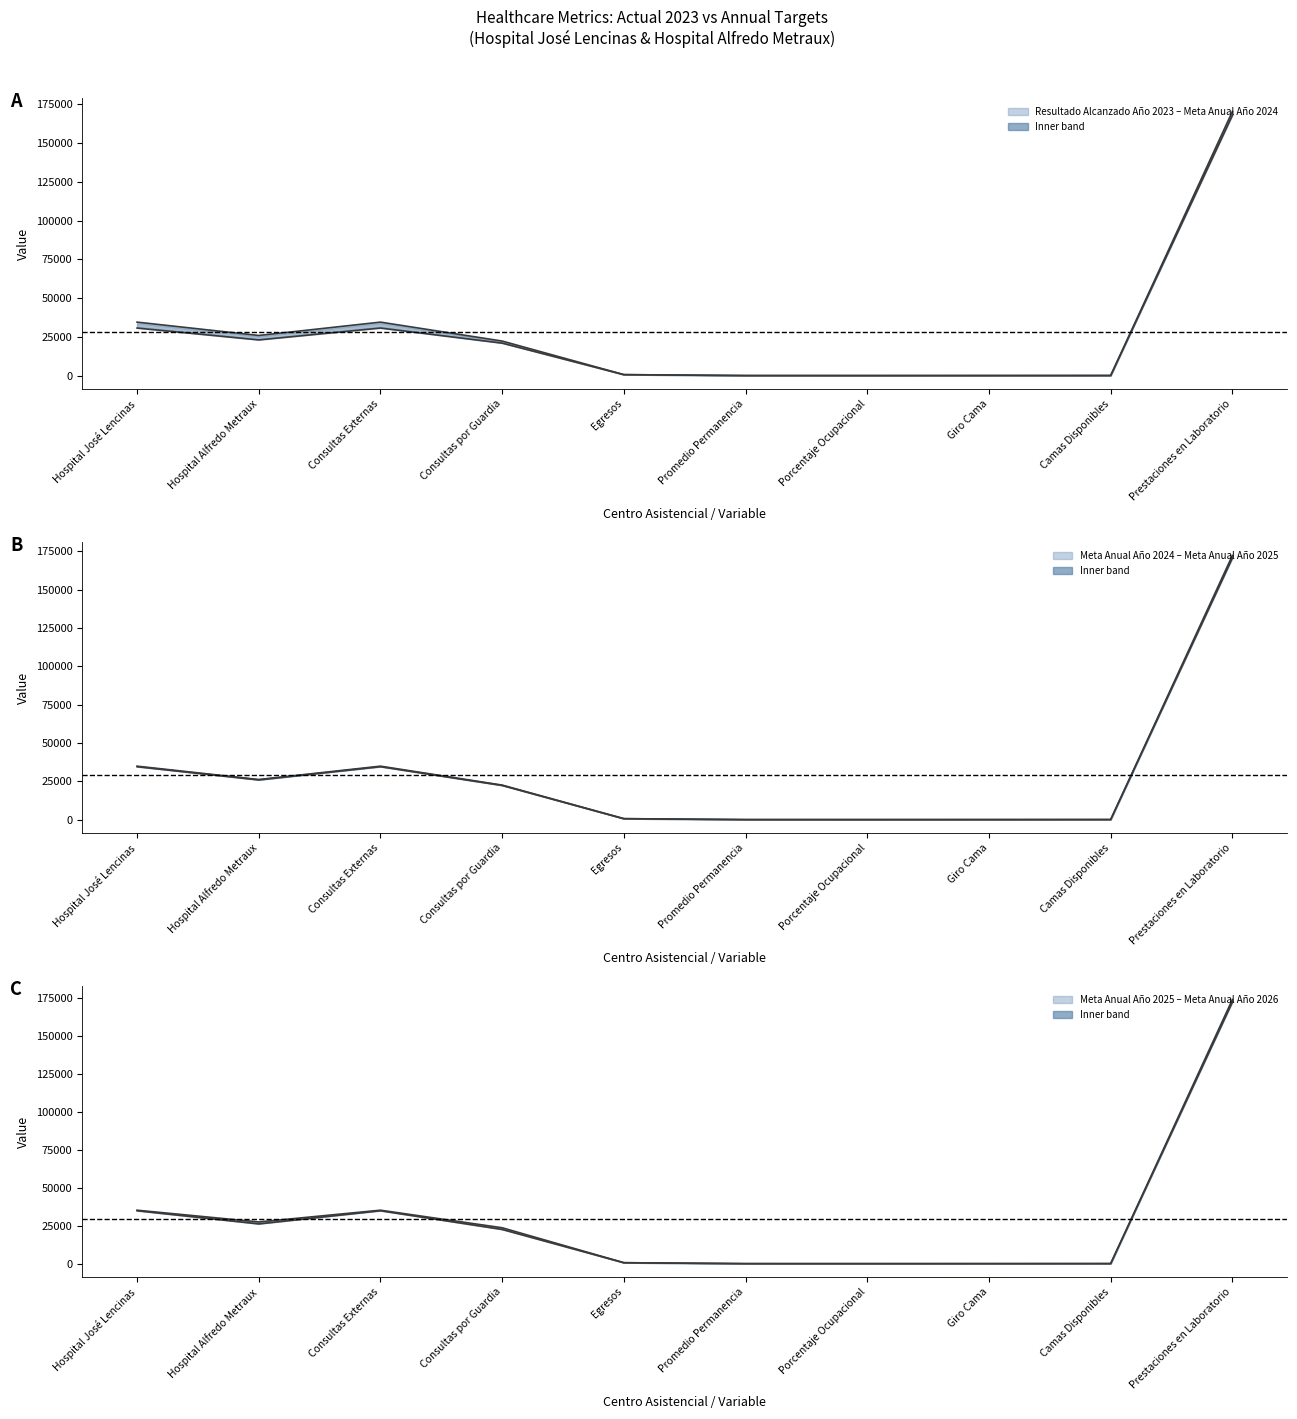

Rank the categories by Meta Anual Año 2025 value from lowest to highest.

Porcentaje Ocupacional, Promedio Permanencia, Giro Cama, Camas Disponibles, Egresos, Consultas por Guardia, Hospital Alfredo Metraux, Hospital José Lencinas, Consultas Externas, Prestaciones en Laboratorio